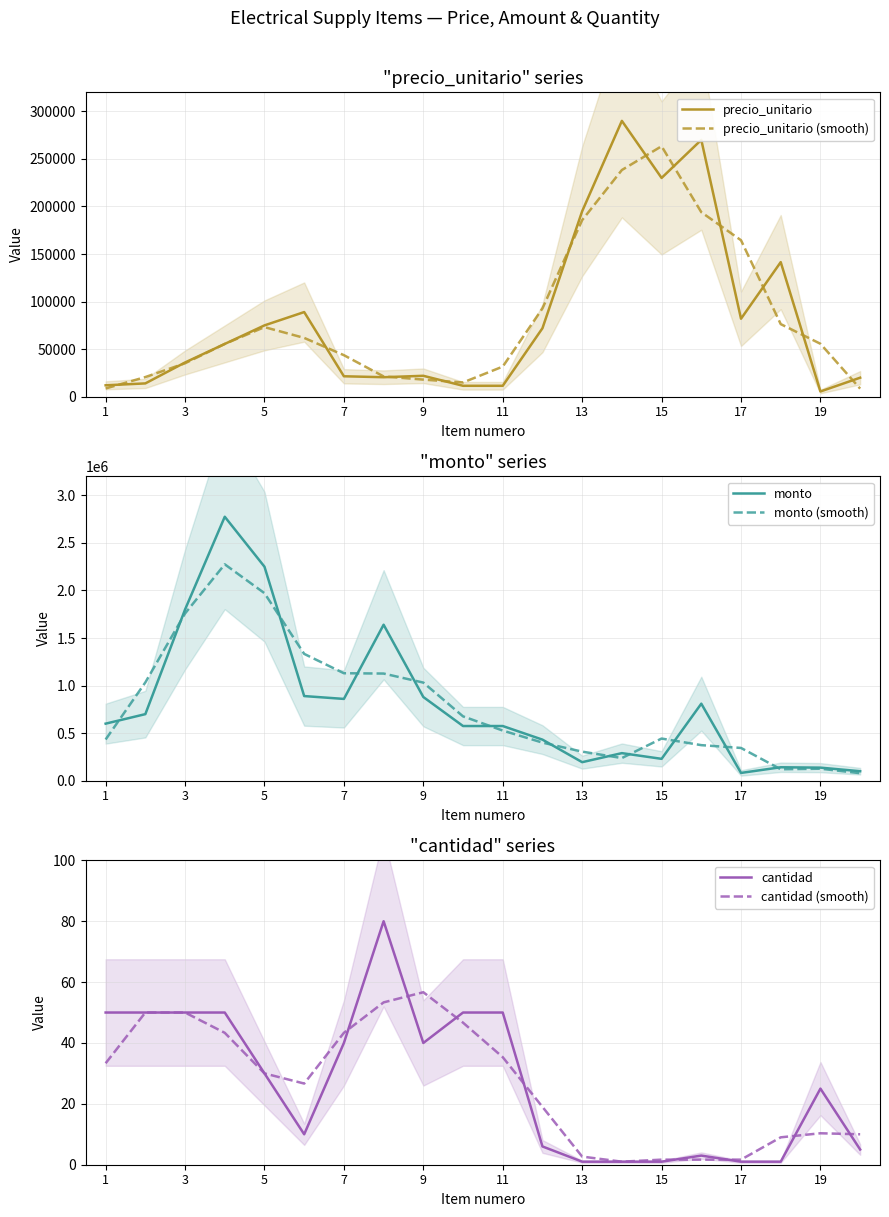

The value of precio_unitario (smooth) at 17 is 164500.0. True or false?

True